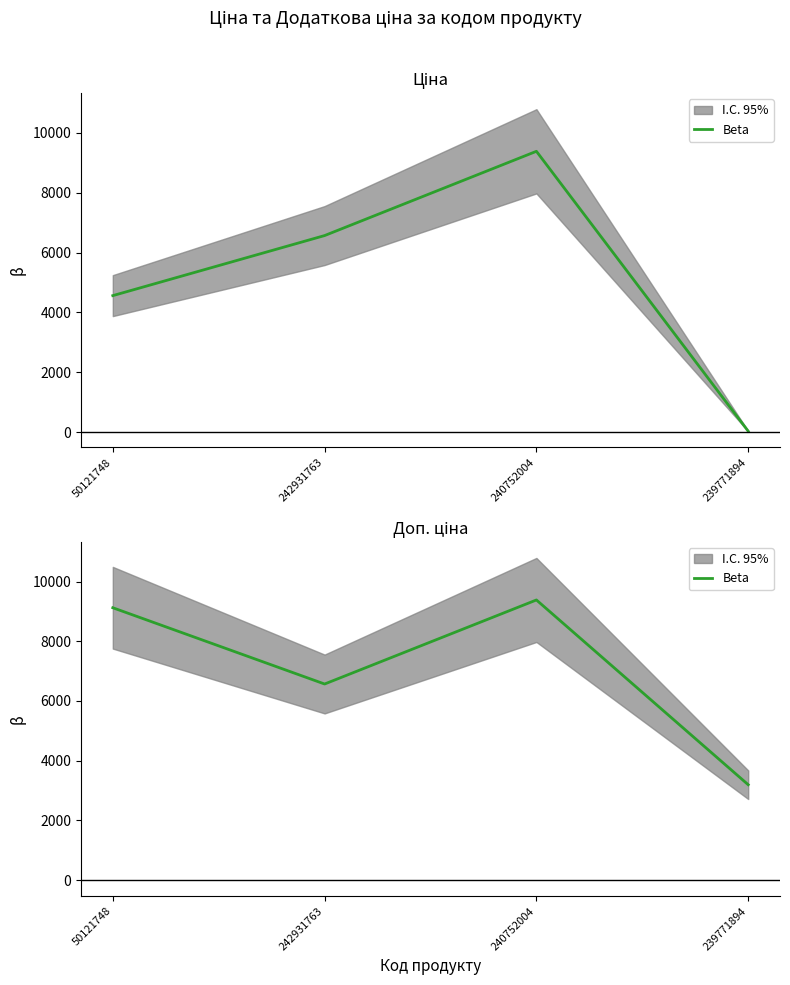

Which label corresponds to the largest value in the chart?

240752004